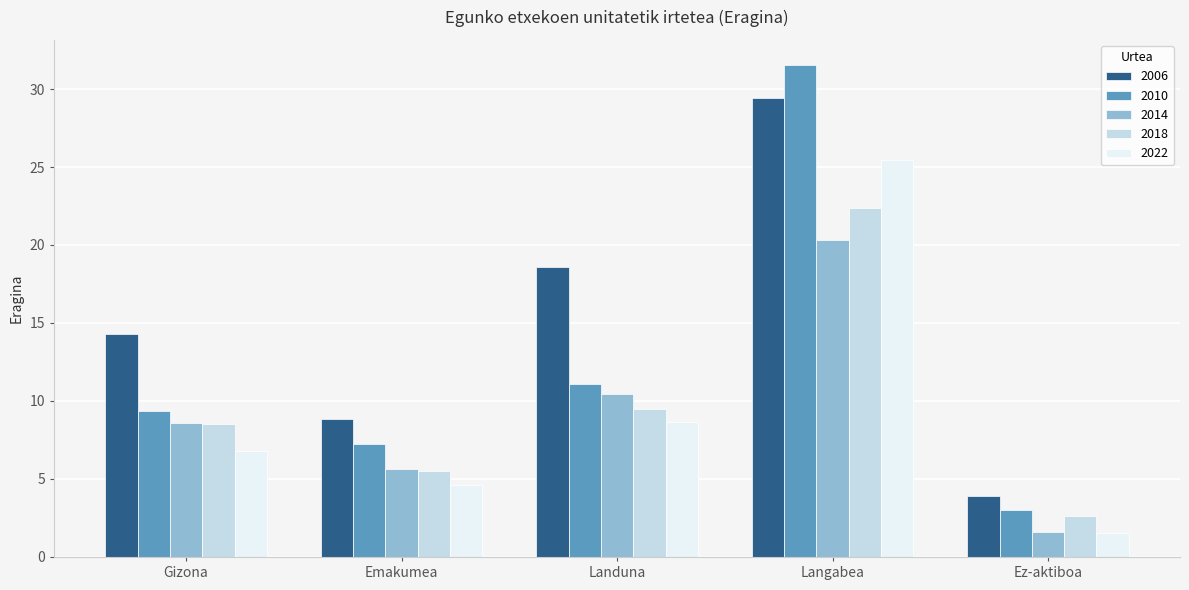

What position from the left is Landuna?

3